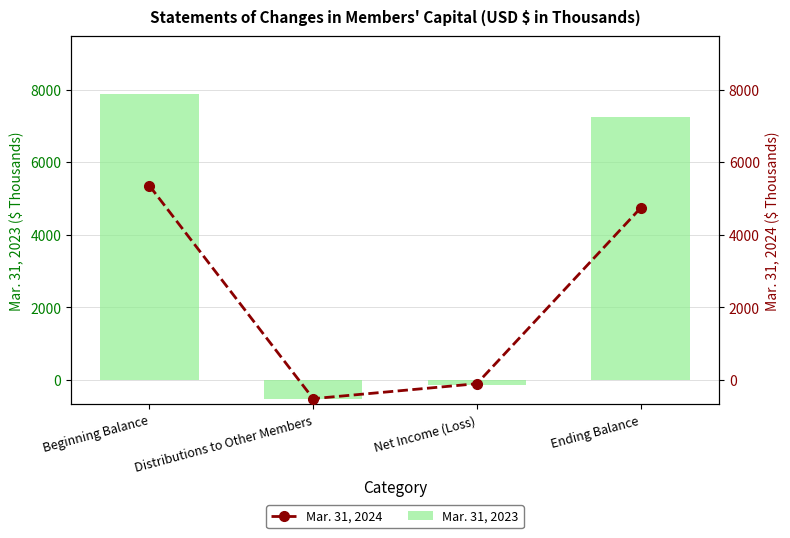

What is the smallest value displayed?

-513